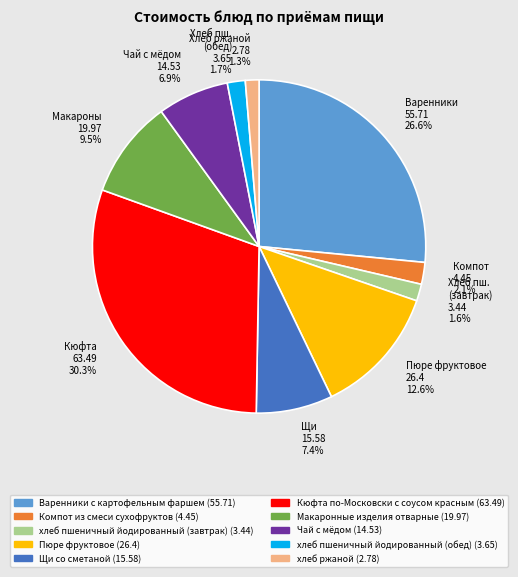

What percentage do Варенники с картофельным фаршем and хлеб пшеничный йодированный (завтрак) together represent?

28.2%